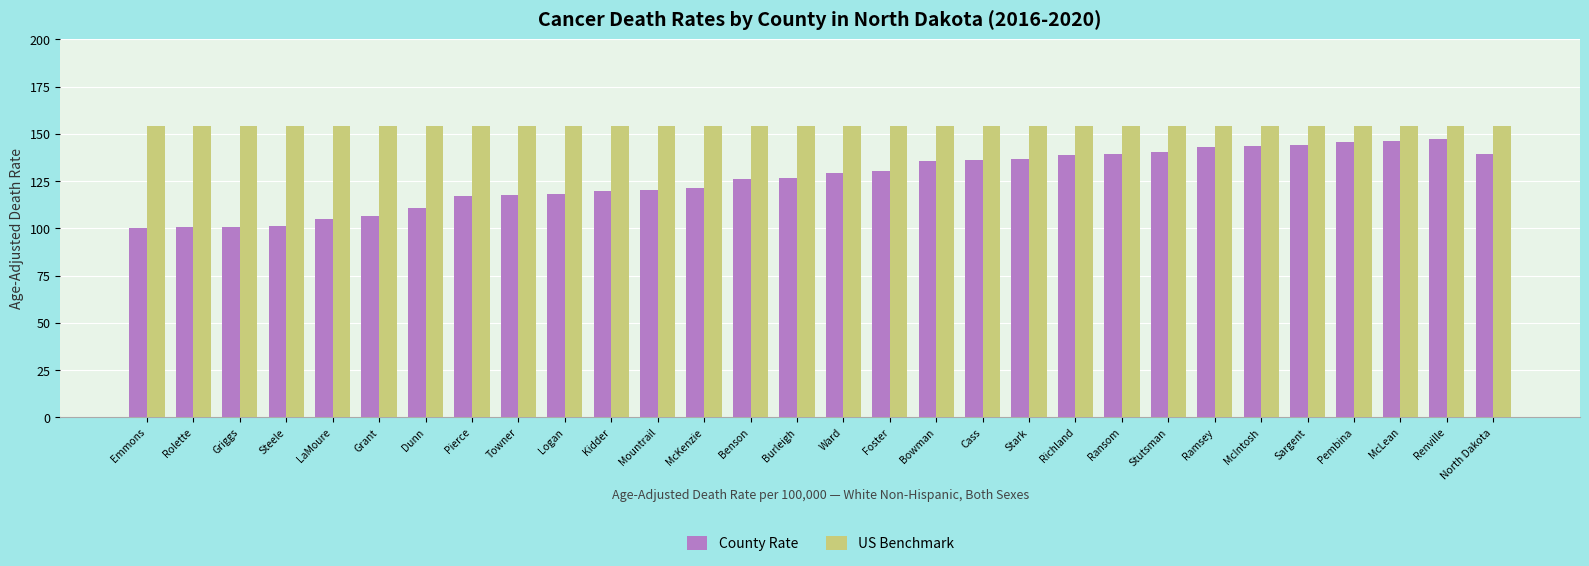

What is the difference between the highest and lowest values at Rolette?

53.9